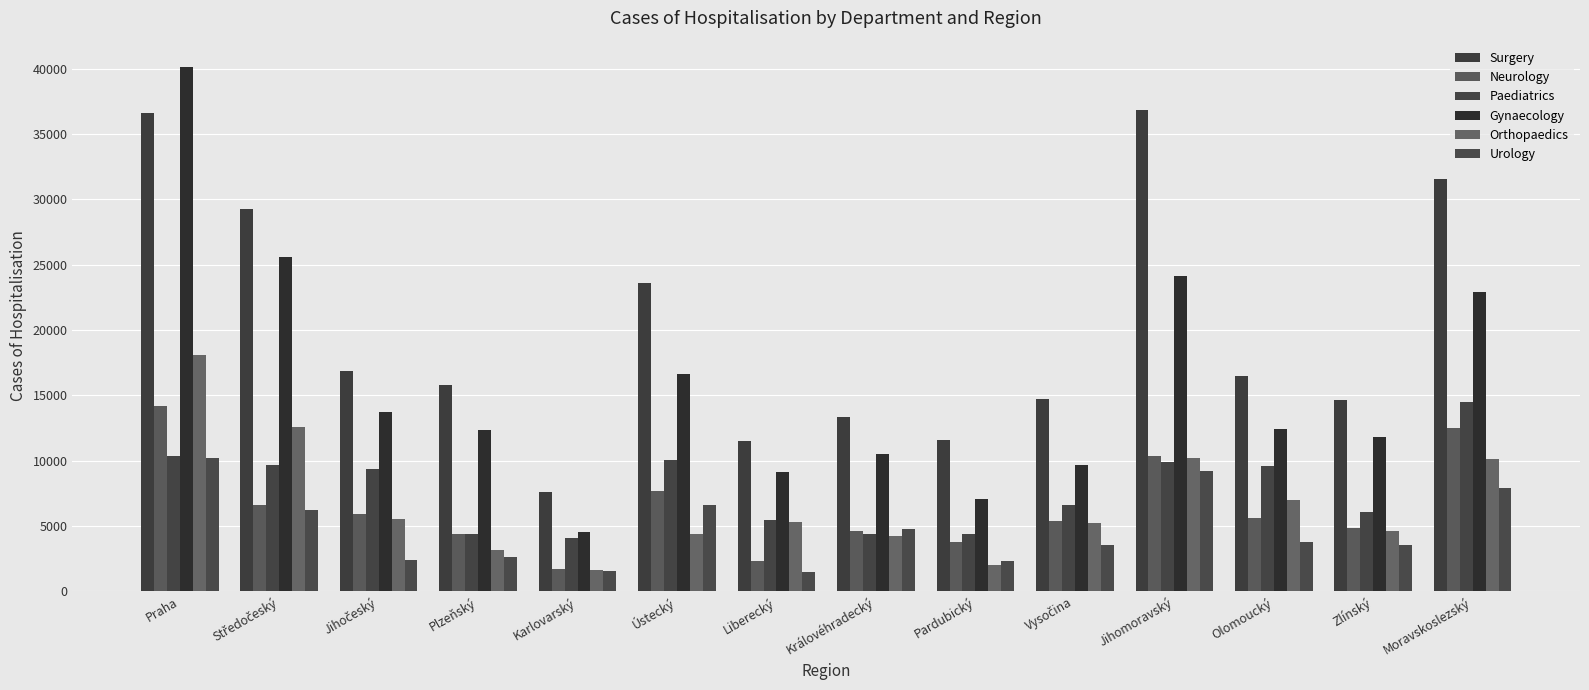

Count the number of categories in the chart.

14